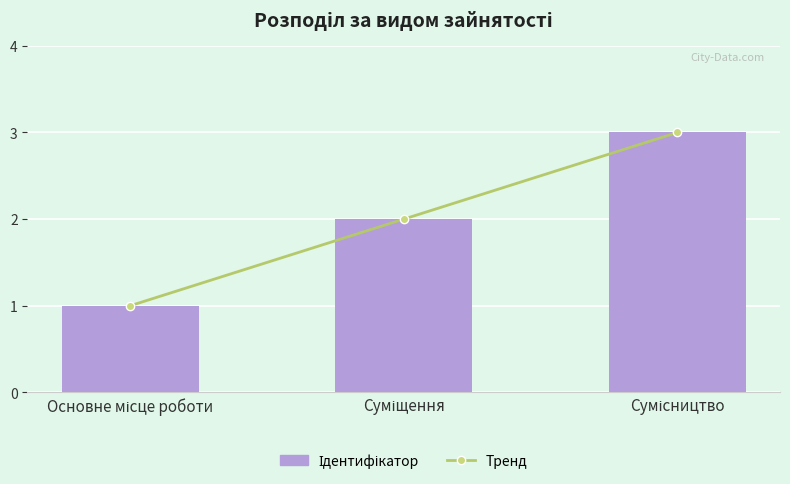

List the series in order of their peak value, highest first.

Тренд, Ідентифікатор